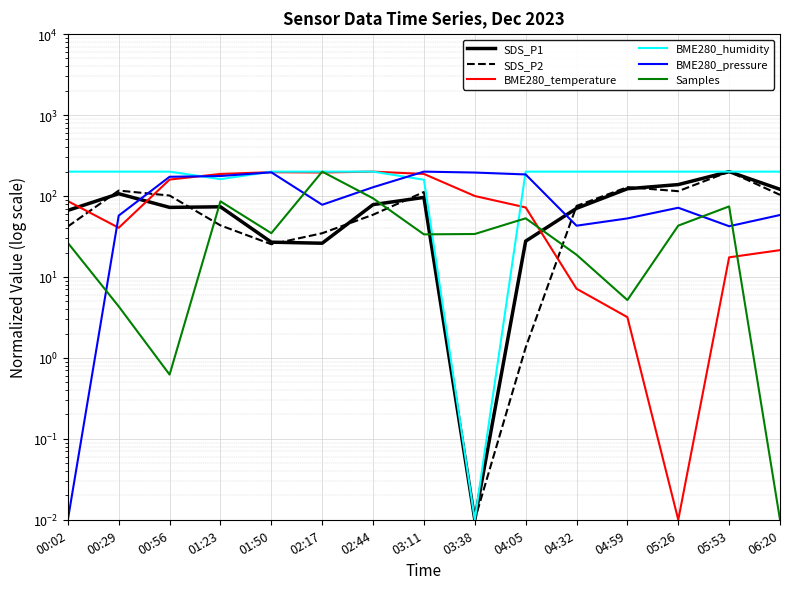

Between which two adjacent categories do BME280_pressure and SDS_P2 first intersect?

00:29 and 00:56